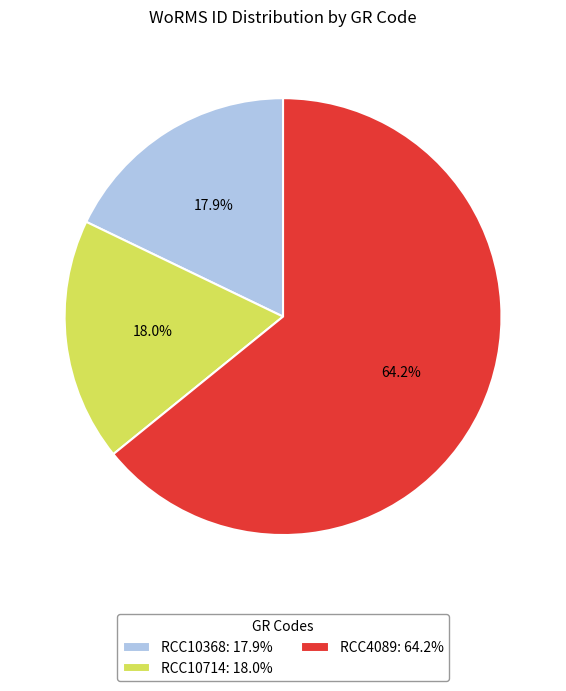

True or false: RCC10714 accounts for 13% of the total.

False